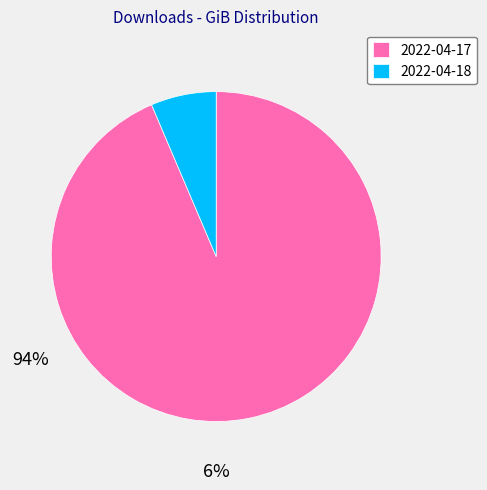

The 2022-04-17 slice represents 94% of the pie. True or false?

True